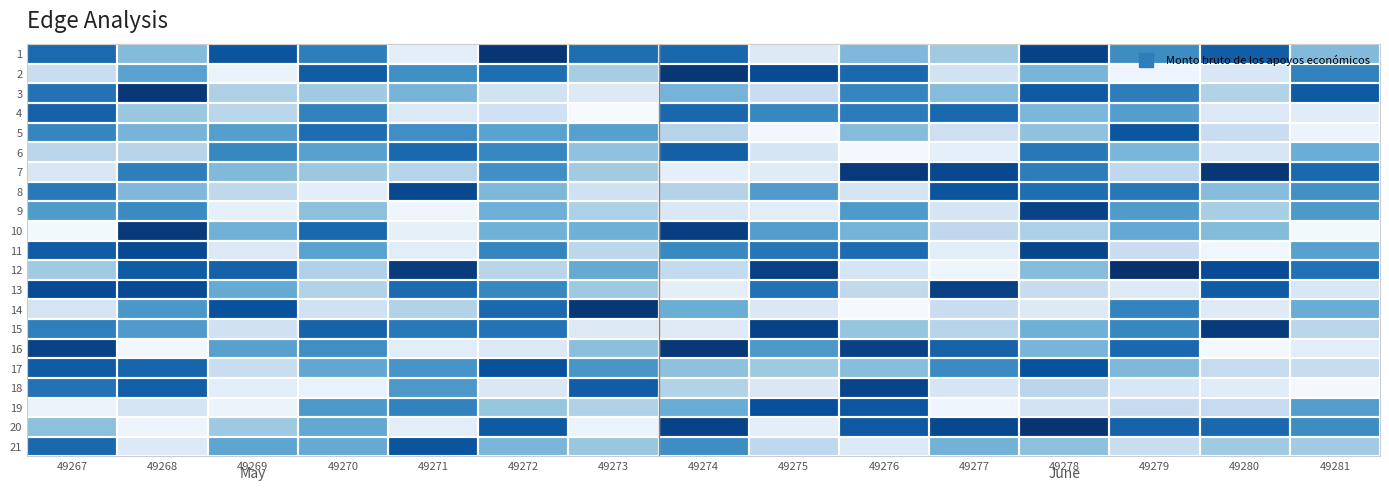

Between 49276 and 49279, which series saw the biggest shift?

12